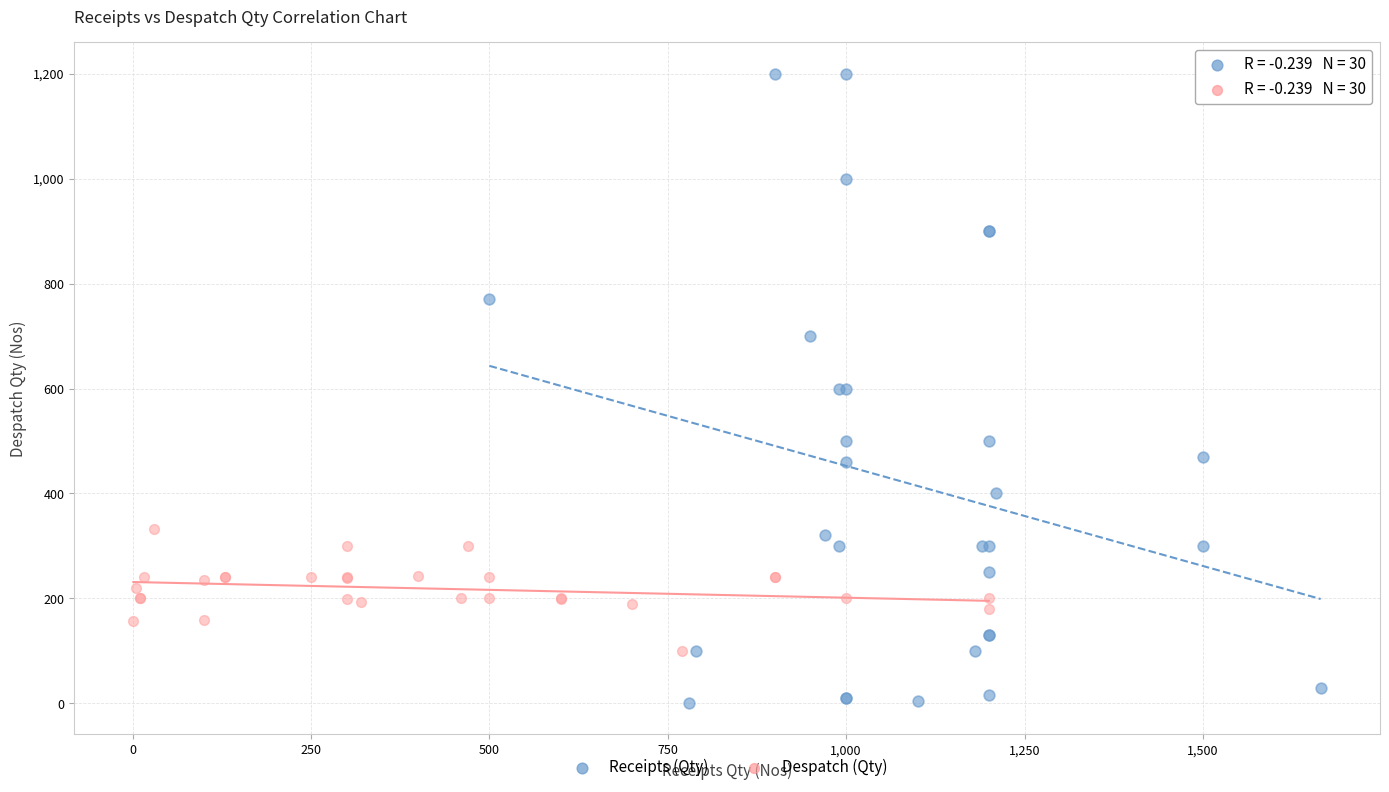

Which series has the widest spread of Y values?

Receipts (Qty)